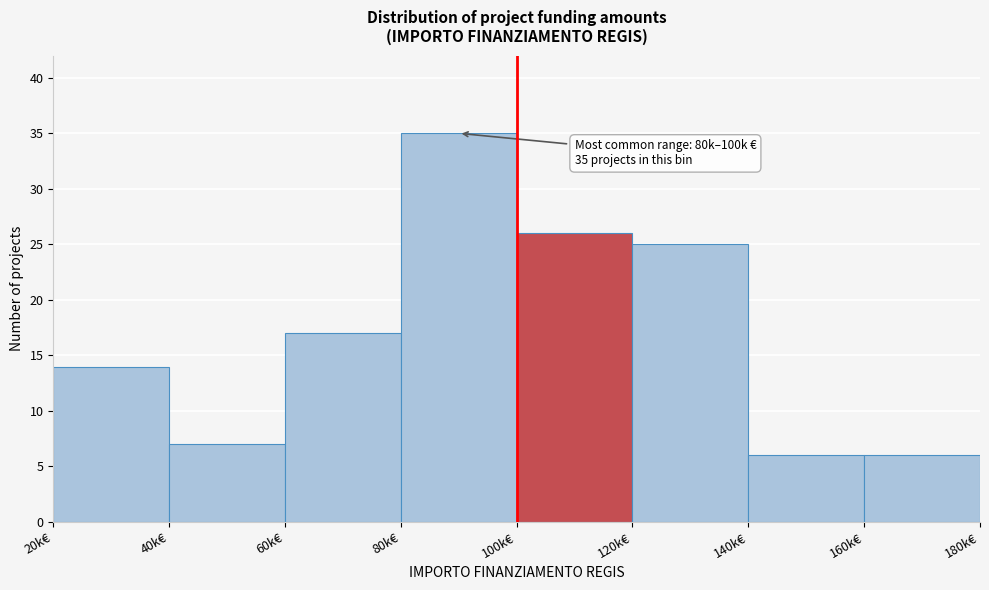

Reading left to right, what are all the values shown in this chart?

14	7	17	35	26	25	6	6